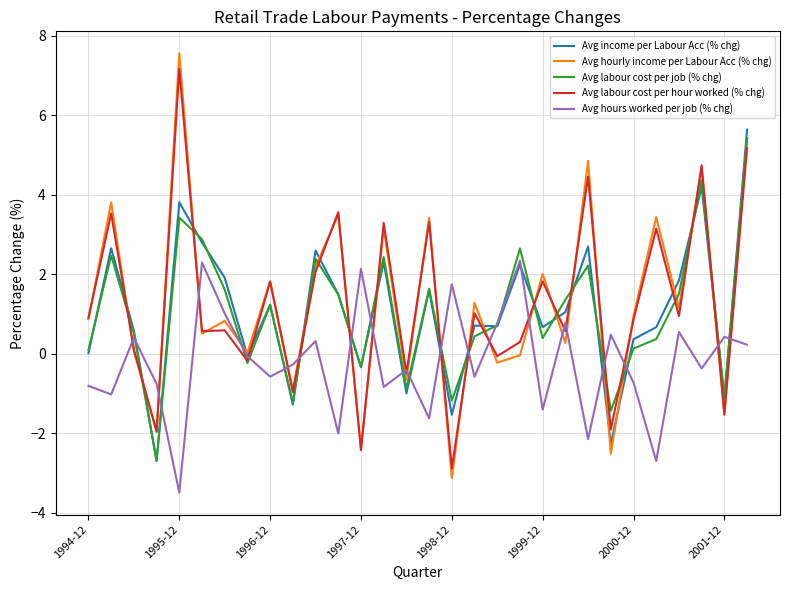

What is the lowest value of the Avg labour cost per job (% chg) series?

-2.7